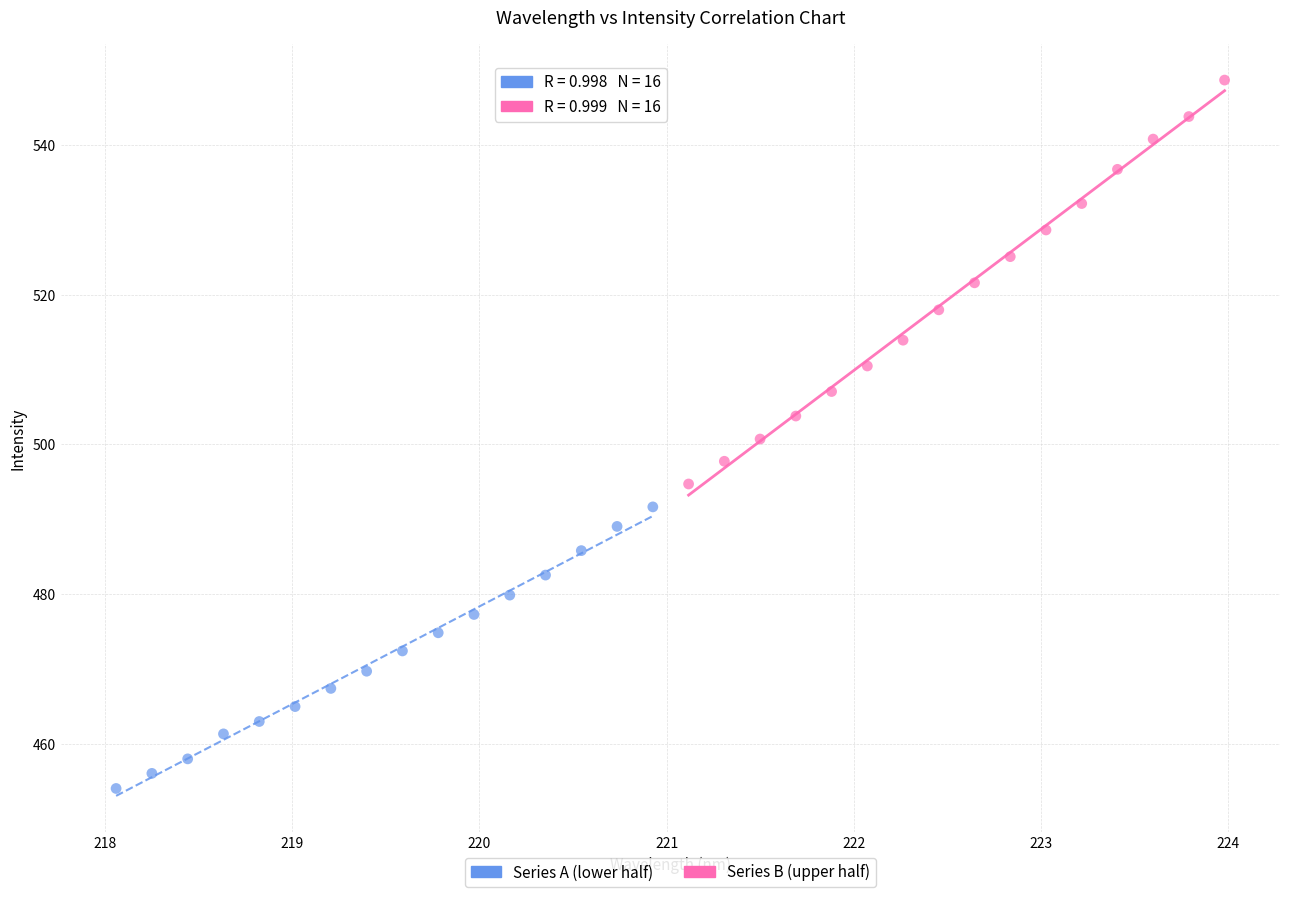

Which series reaches the maximum Y coordinate?

Series B (upper half)